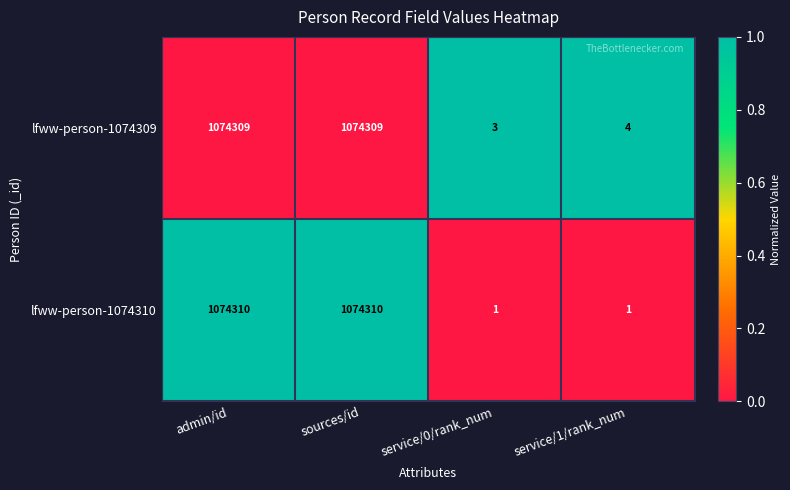

Which series has the largest total across all categories?

lfww-person-1074309